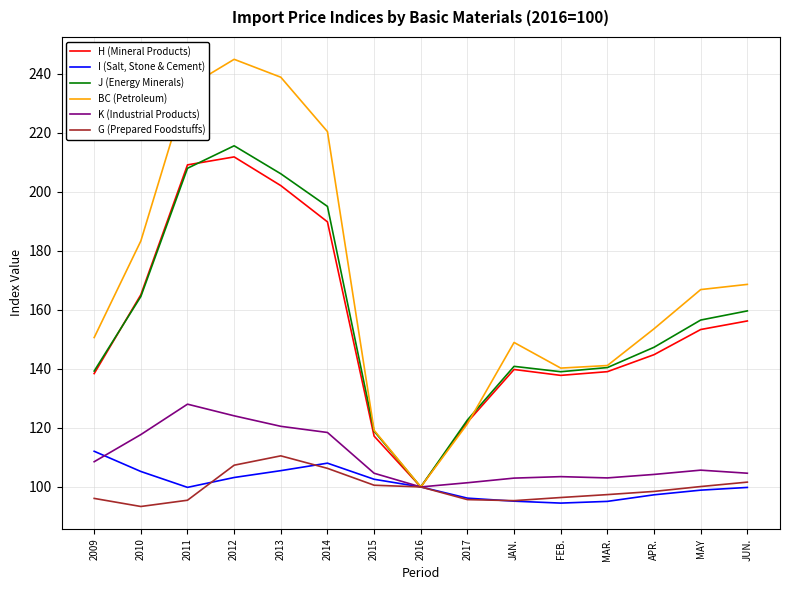

List the series in order of their peak value, highest first.

BC (Petroleum), J (Energy Minerals), H (Mineral Products), K (Industrial Products), I (Salt, Stone & Cement), G (Prepared Foodstuffs)